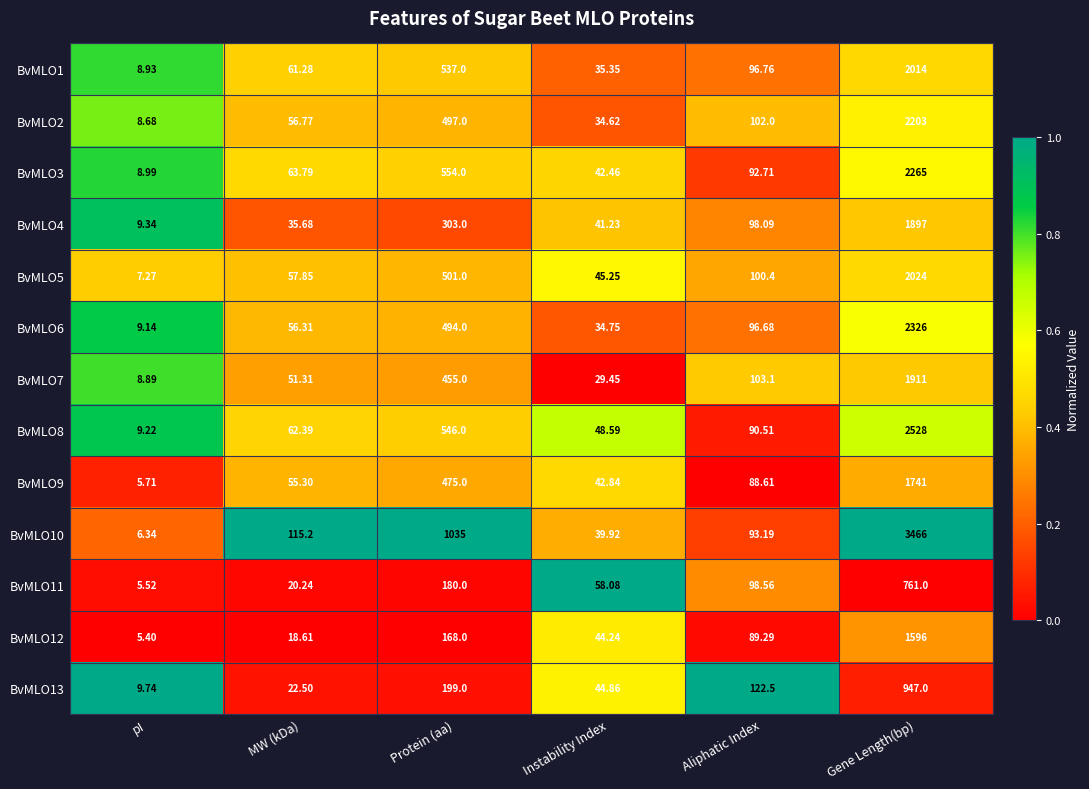

Which category has the highest value across all series?

Gene Length(bp)